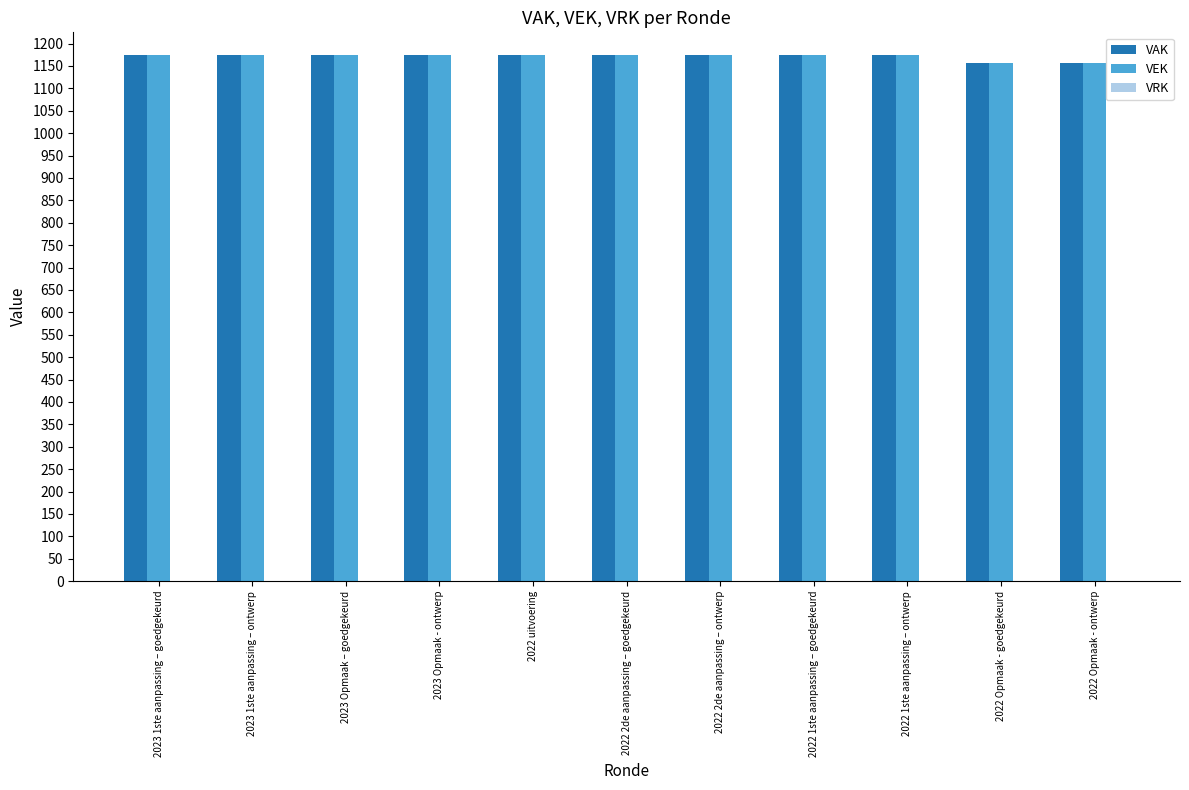

What is the spread (max minus min) of values at 2023 Opmaak – goedgekeurd?

0